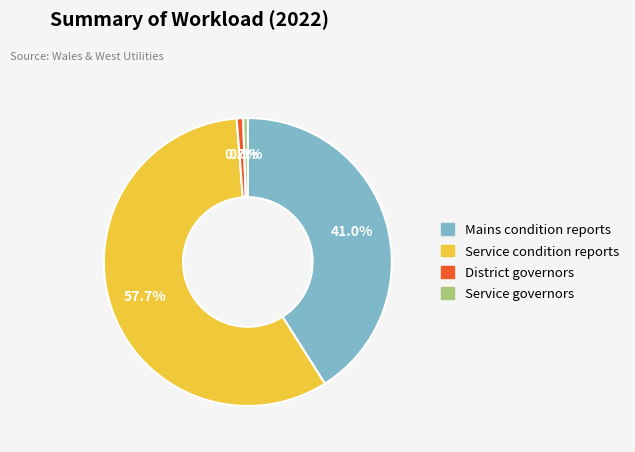

Is there any slice that represents more than half of the pie?

Yes